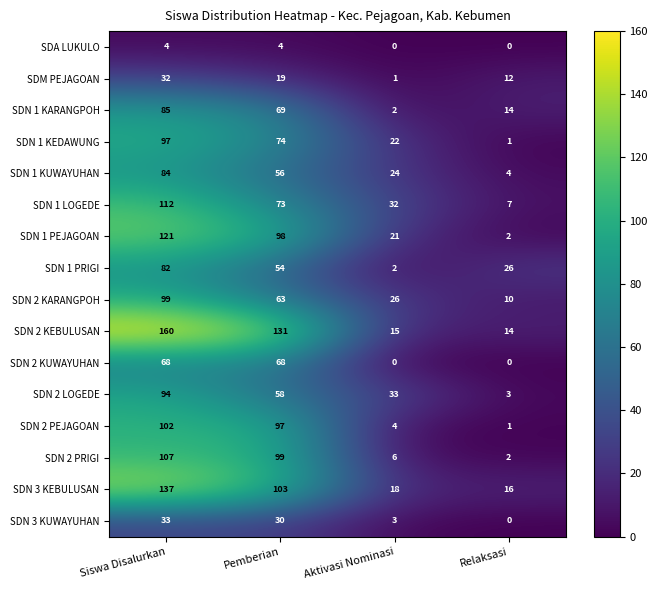

The value of SDM PEJAGOAN at Siswa Disalurkan is 32. True or false?

True